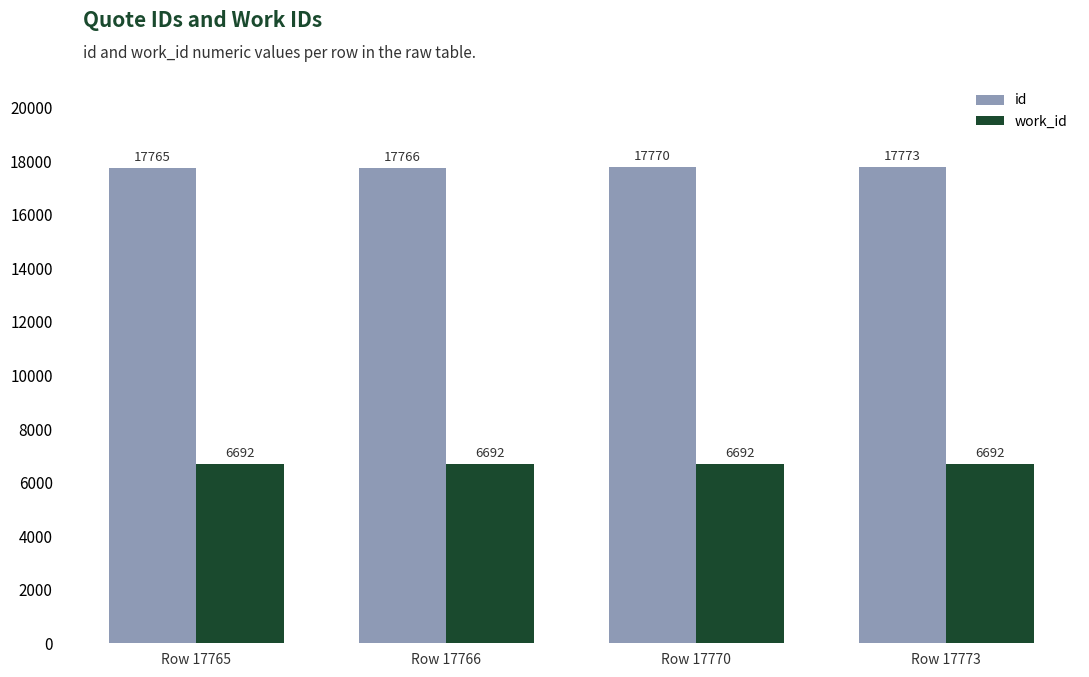

What is the approximate value of id at Row 17773?

17773